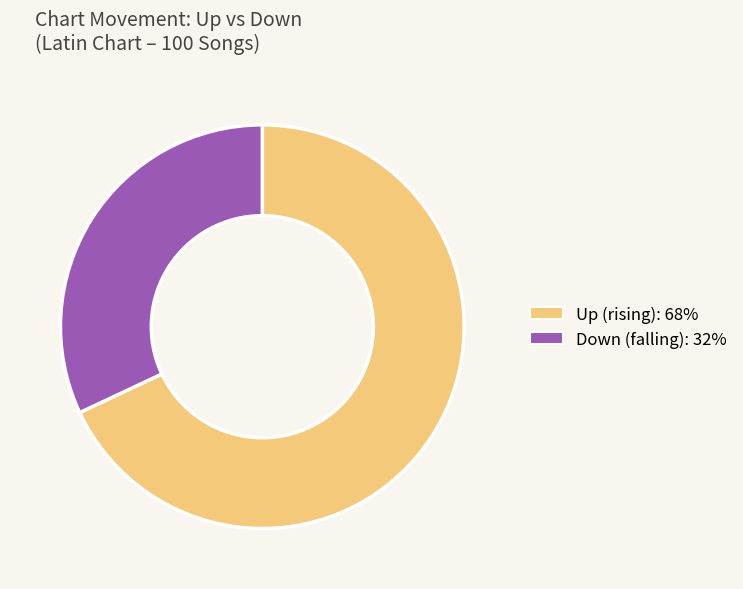

Is there a majority slice in this chart?

Yes